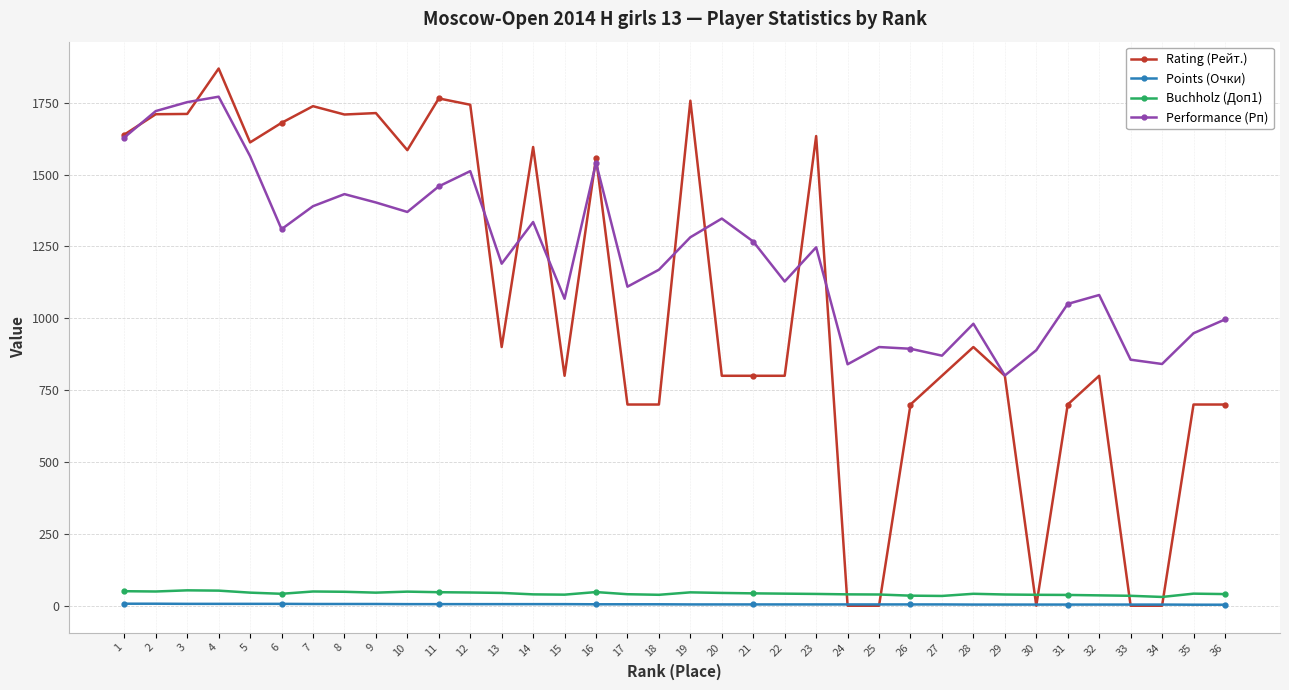

At which label does Points (Очки) first exceed 5?

1